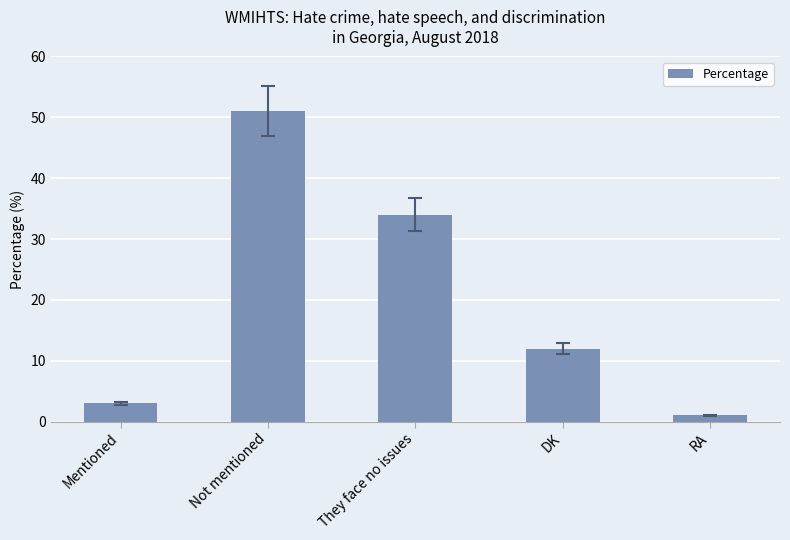

What is the difference between the values at They face no issues and DK?

22